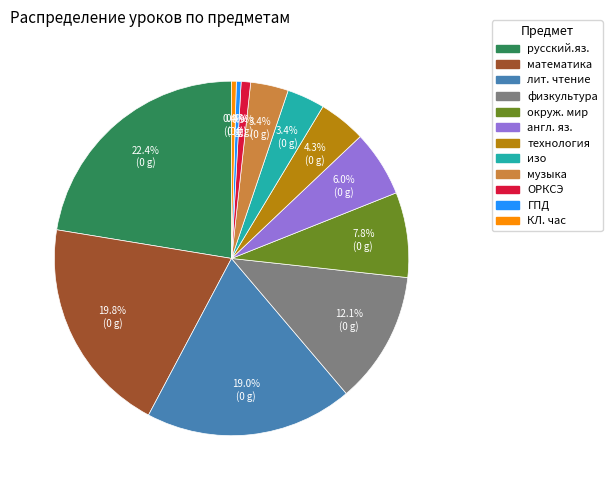

Is it true that изо is 3% of the pie?

True